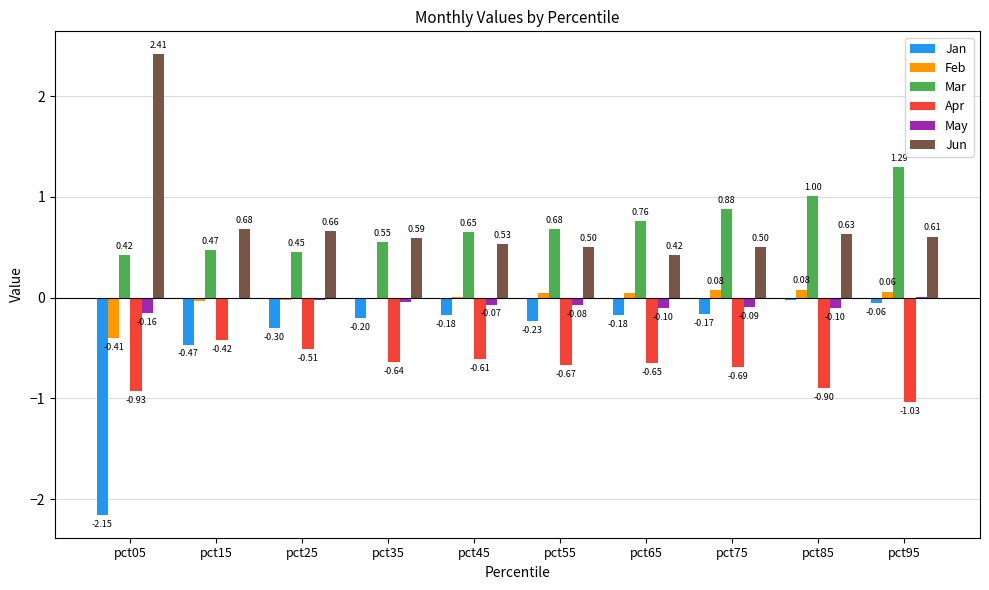

Are the bars grouped side by side (vs. stacked)?

Yes